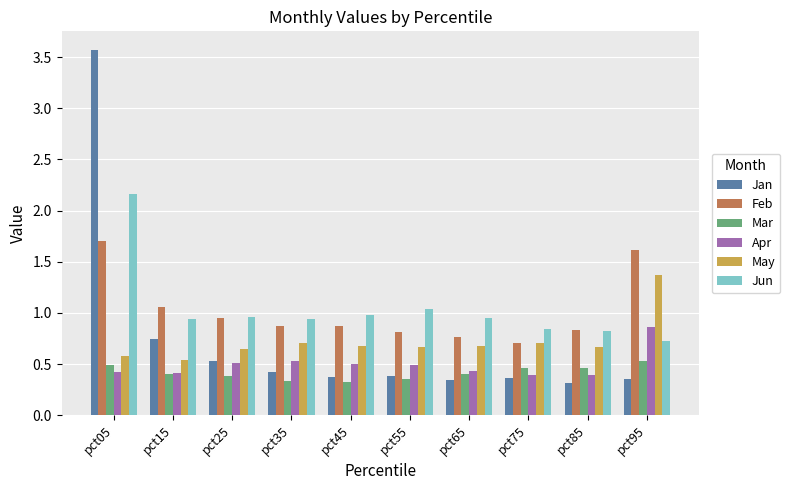

Is the value of Jun at pct75 greater than the value of May at pct15?

Yes